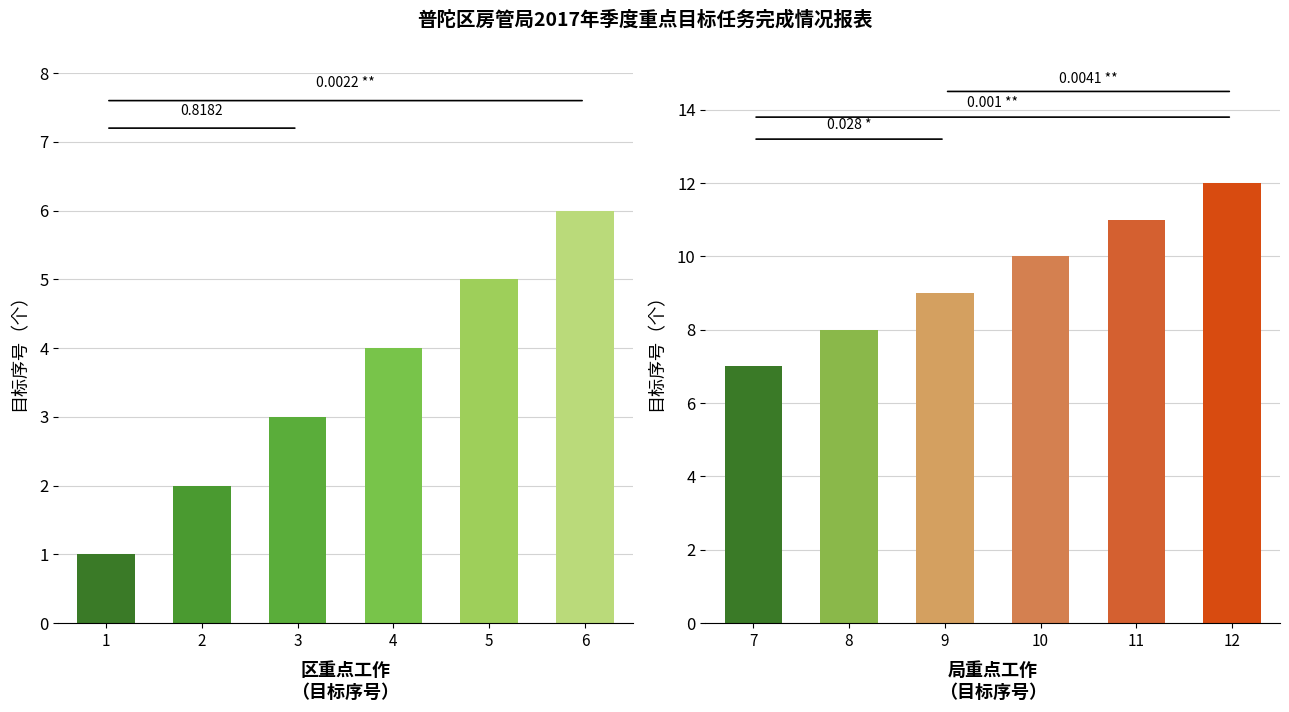

Reading right to left, extract all data points from this chart.

区重点工作: 6	5	4	3	2	1
局重点工作: 12	11	10	9	8	7